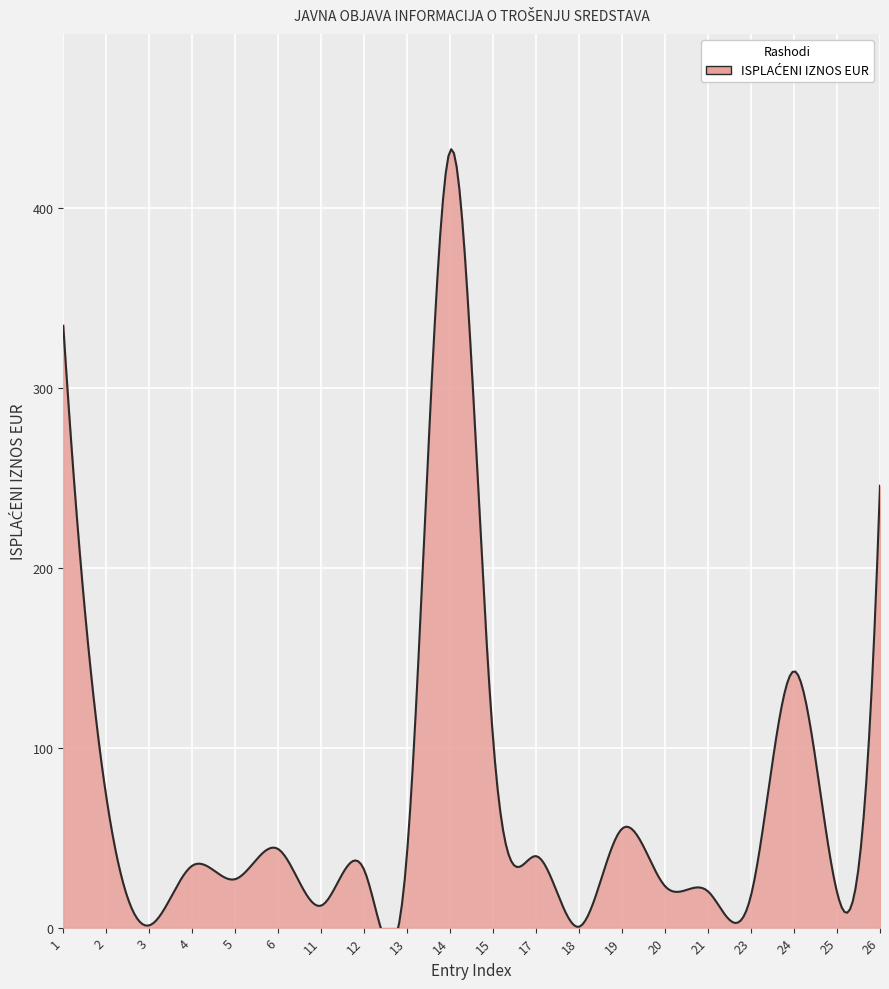

The chart shows a value of 334.5 at 1. True or false?

True